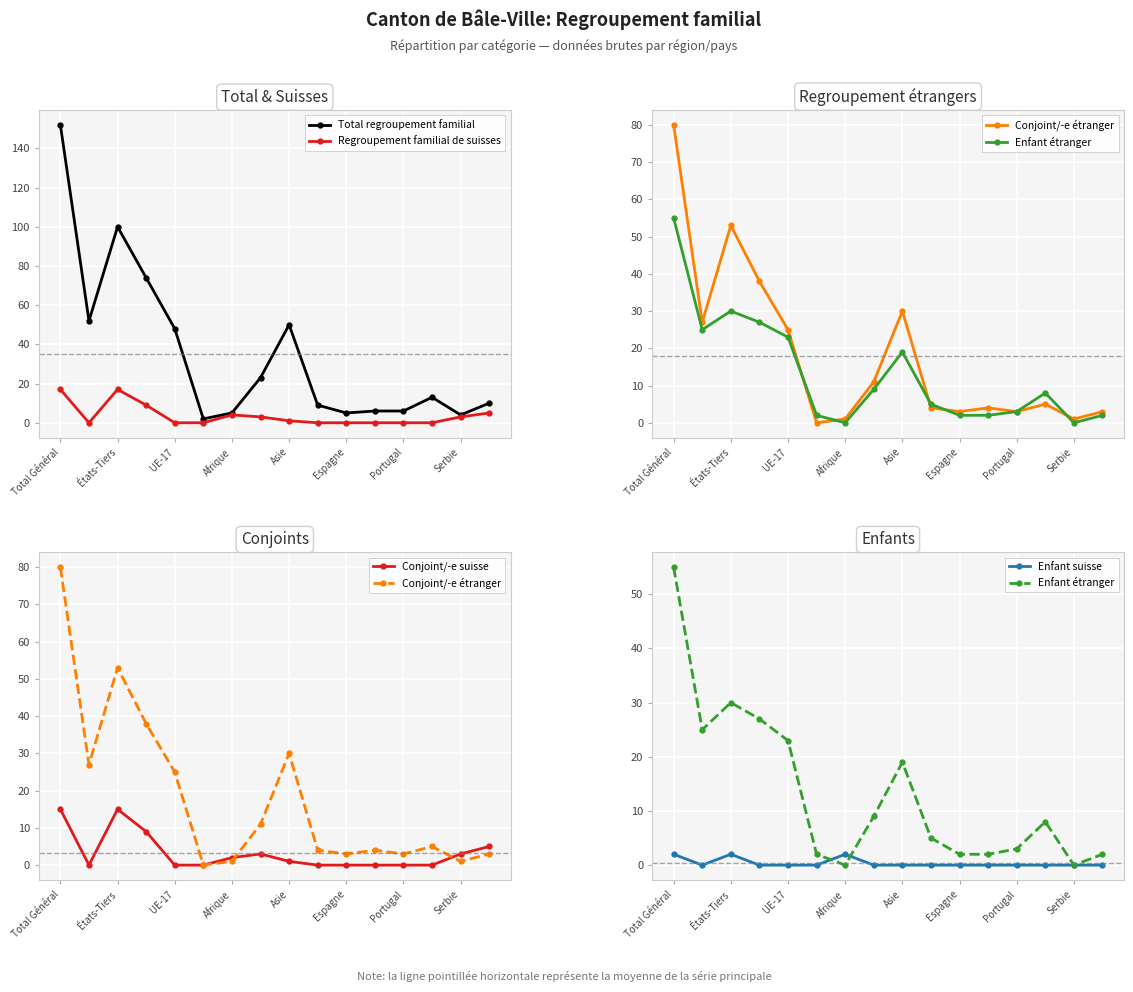

At how many categories does at least one series exceed 11?

8